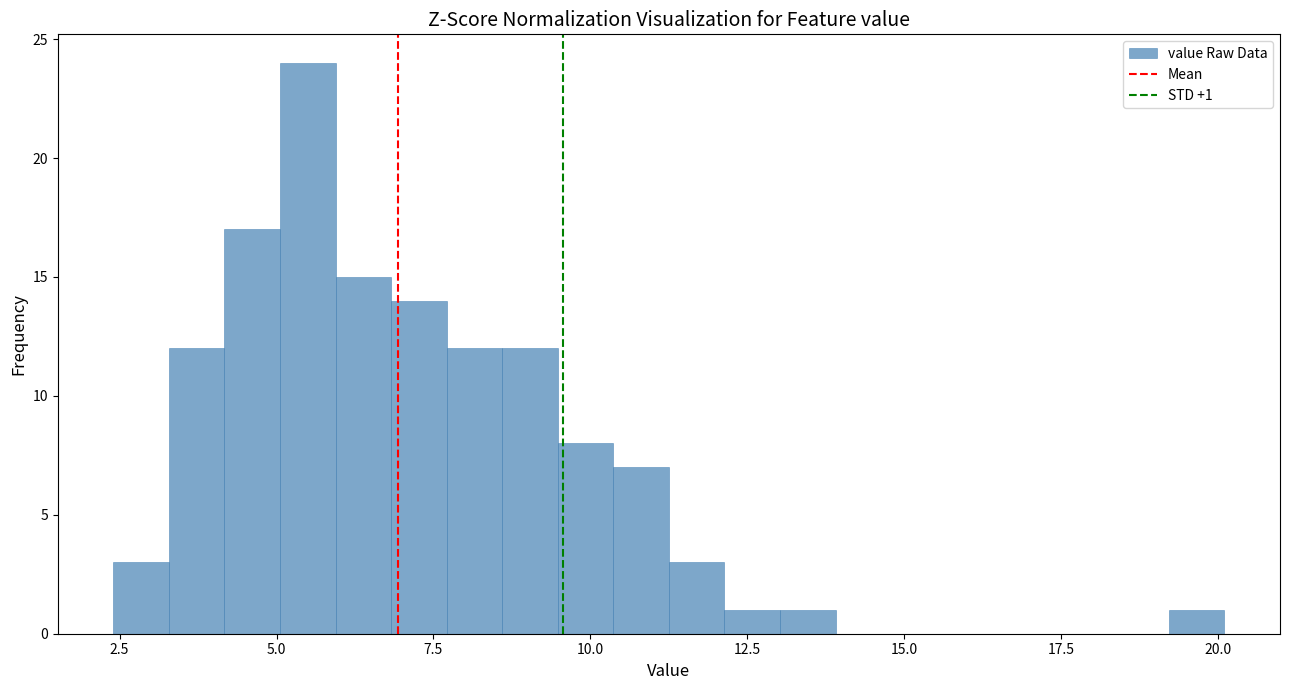

Around what value on the x-axis is the tallest bar? Give the approximate position of its centre, as read against the axis.

5.5